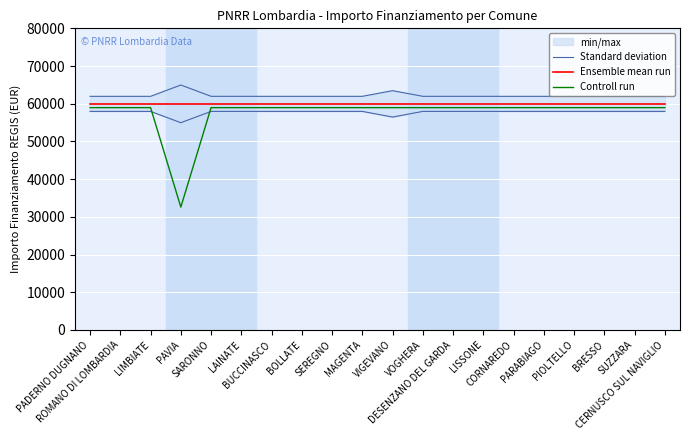

Which series changed the most between PAVIA and MAGENTA?

Controll run